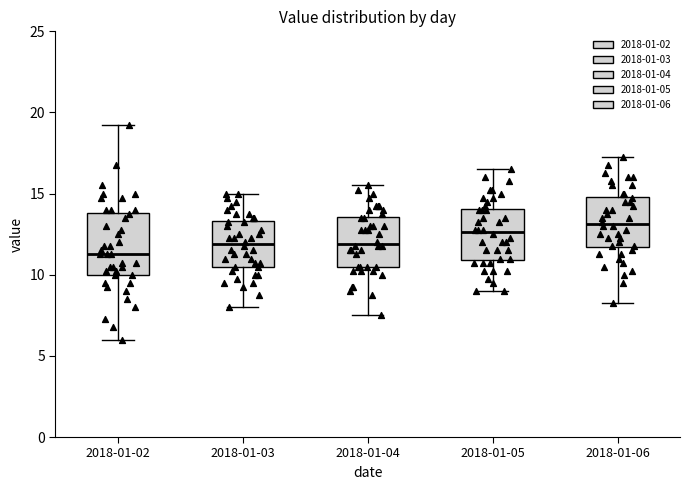

Reading left to right, transcribe this box plot: for each box, give where its median line is, the range the box spans, and where its two whiskers end, as read against the y-axis. The values are not printed on the chart, so give them approximately, as read against the axis.

2018-01-02: median 11.5, box 10.0 to 14.0, whiskers 6.0 to 19.5
2018-01-03: median 12.0, box 10.5 to 13.5, whiskers 8.0 to 15.0
2018-01-04: median 12.0, box 10.5 to 13.5, whiskers 7.5 to 15.5
2018-01-05: median 12.5, box 11.0 to 14.0, whiskers 9.0 to 16.5
2018-01-06: median 13.0, box 11.5 to 15.0, whiskers 8.5 to 17.5